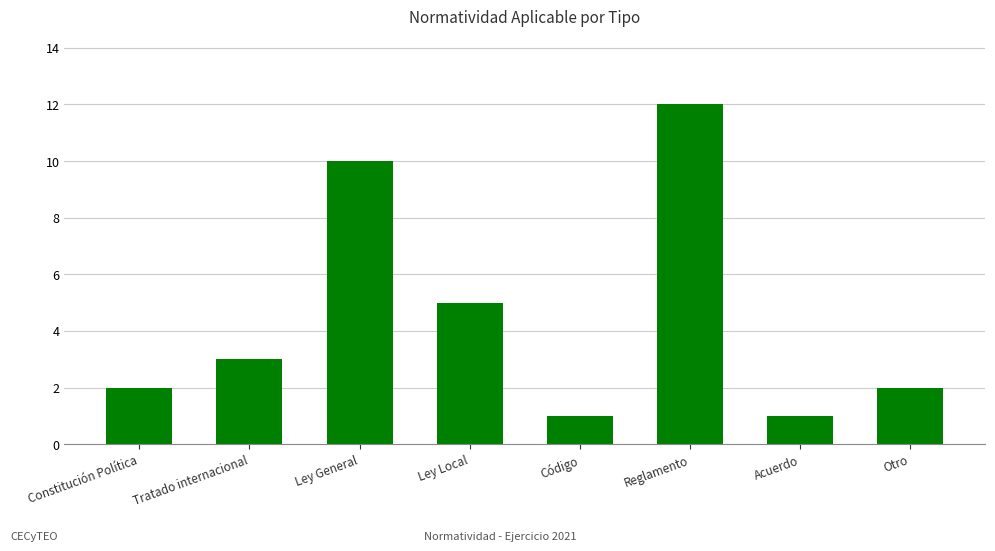

What is the greatest value displayed?

12